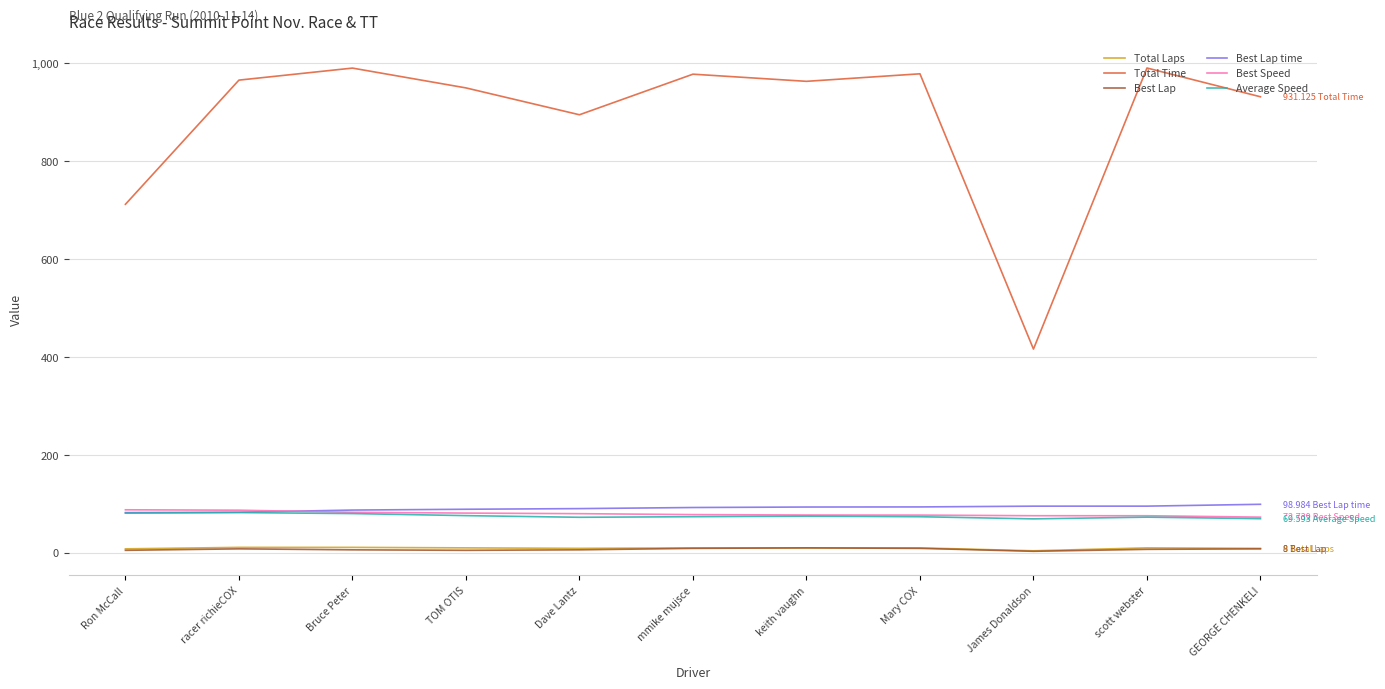

What is the maximum value for Best Speed?

87.8